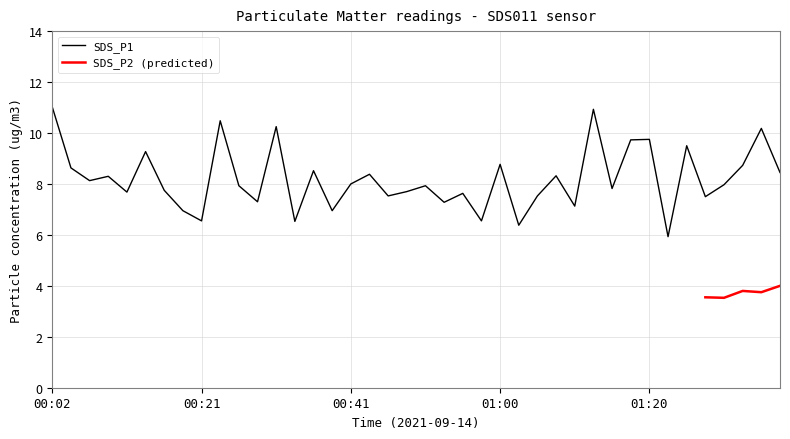

What is the maximum value shown in the chart?

11.0